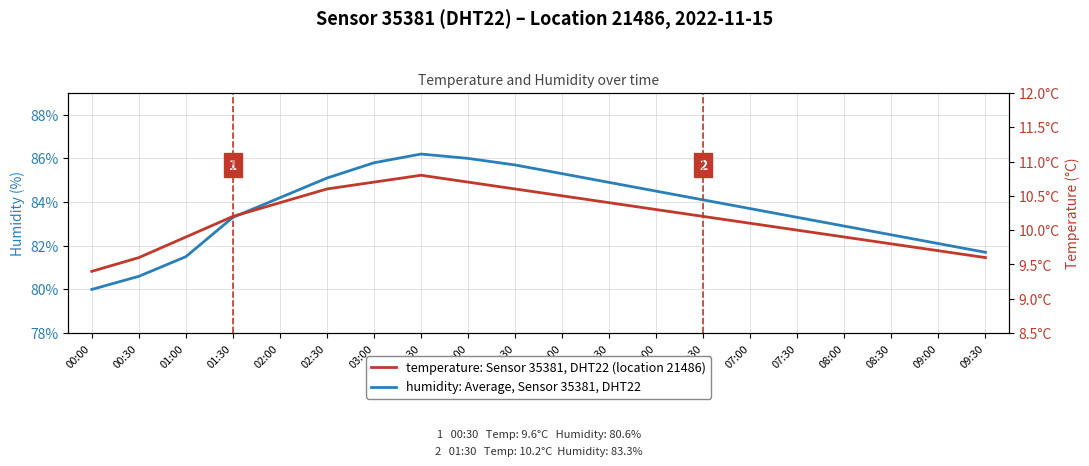

How many distinct data groups are displayed?

2